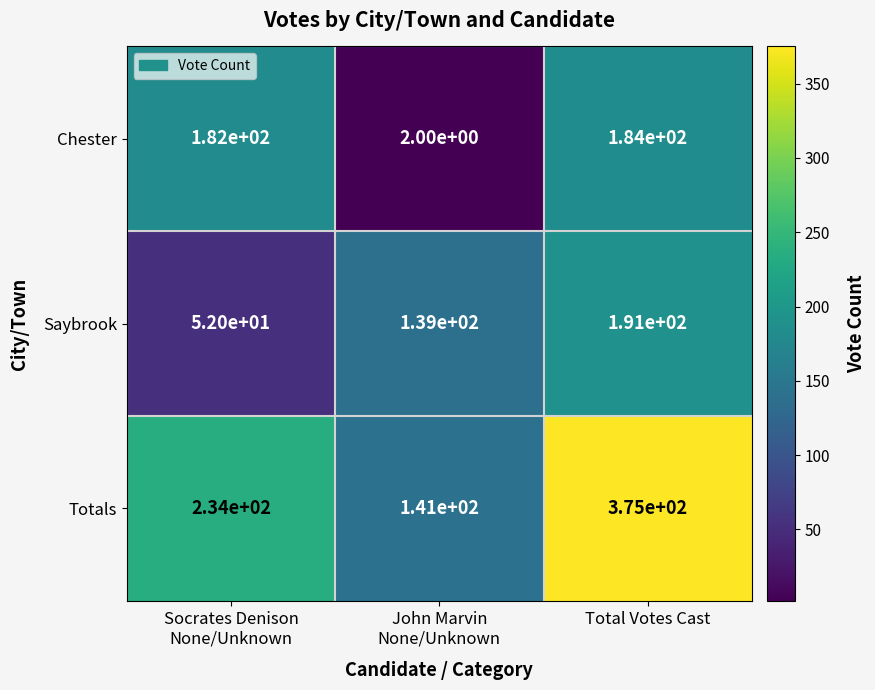

What is the highest value of the Chester series?

184